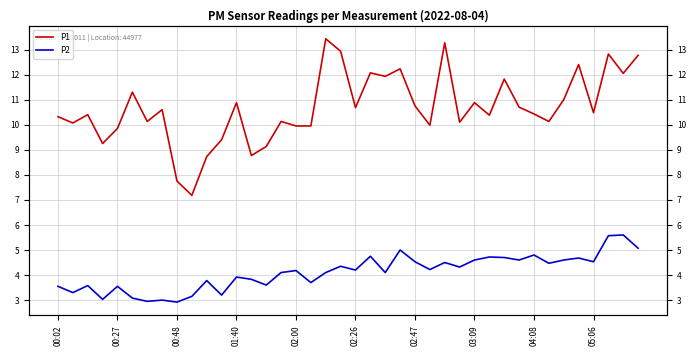

What is the label of the 27th point from the left?

26